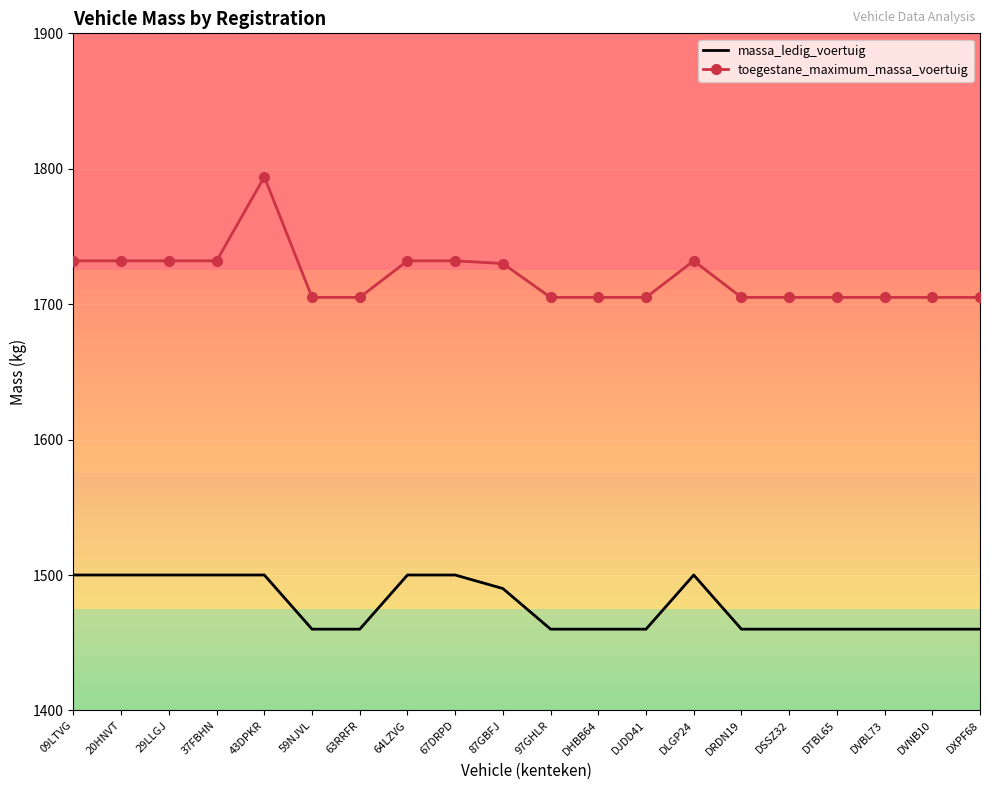

What is the label of the 19th point from the right?

20HNVT